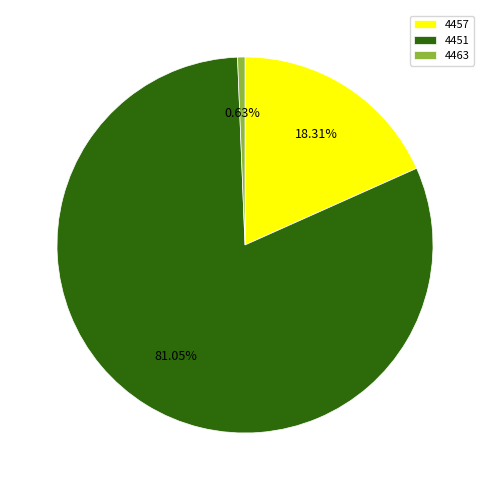

Is 4451 the majority of the pie?

Yes